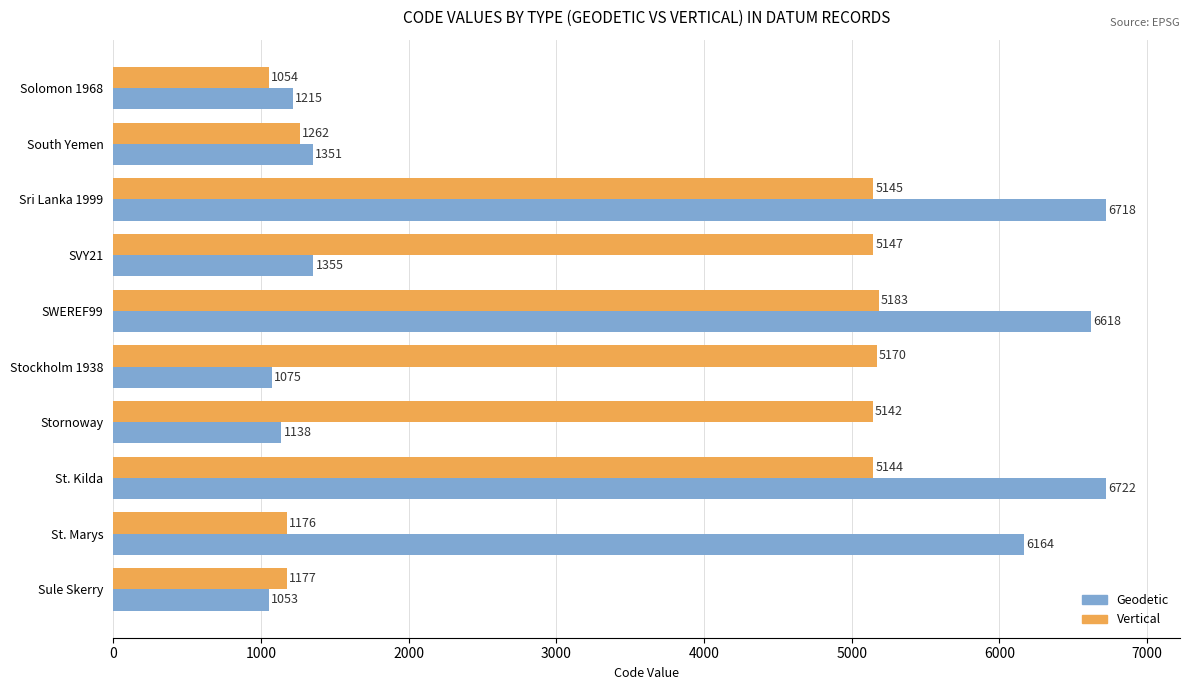

Is it true that Geodetic equals 1053 at Sule Skerry?

True